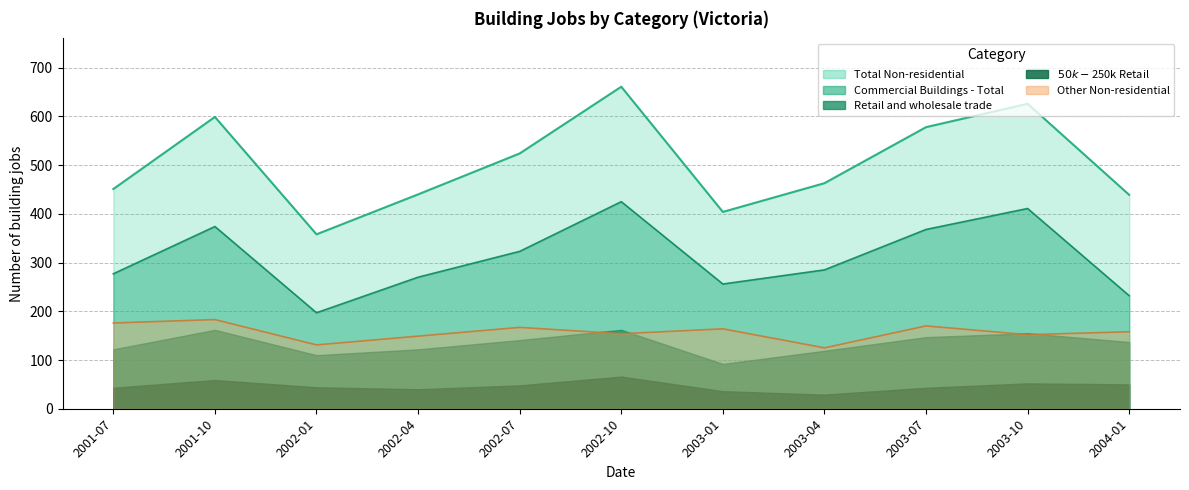

How many data points in Total Non-residential are less than 463?

5